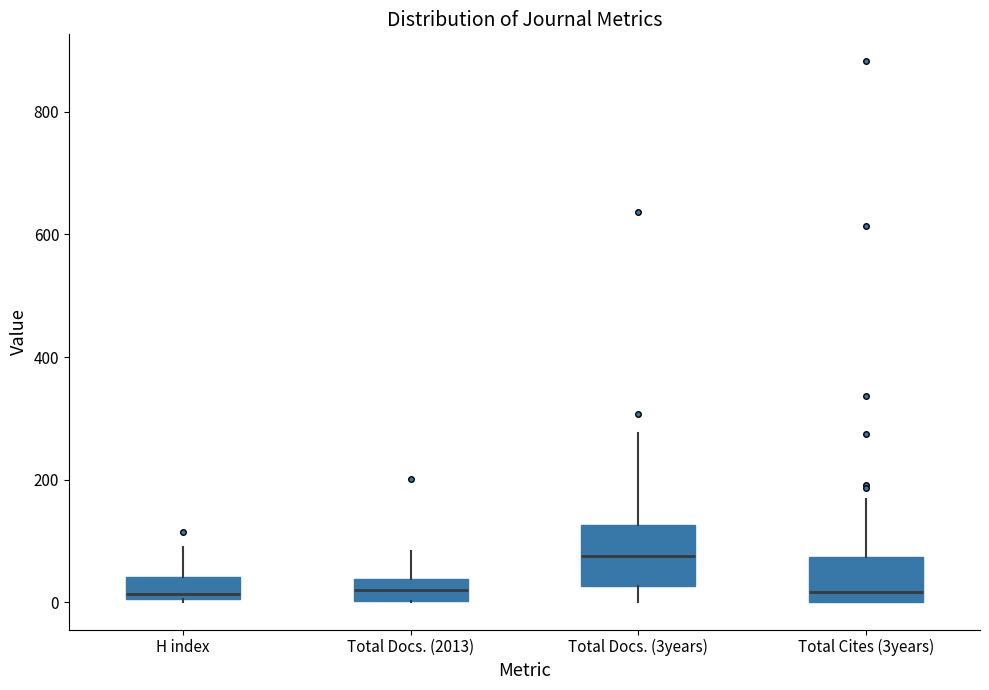

Reading left to right, read every box against the y-axis: the position of its median line, the range the box covers, and the ends of its whiskers. The values are not printed on the chart, so give them approximately, as read against the axis.

H index: median 20, box 0 to 40, whiskers 0 to 100
Total Docs. (2013): median 20, box 0 to 40, whiskers 0 to 80
Total Docs. (3years): median 80, box 20 to 120, whiskers 0 to 280
Total Cites (3years): median 20, box 0 to 80, whiskers 0 to 160